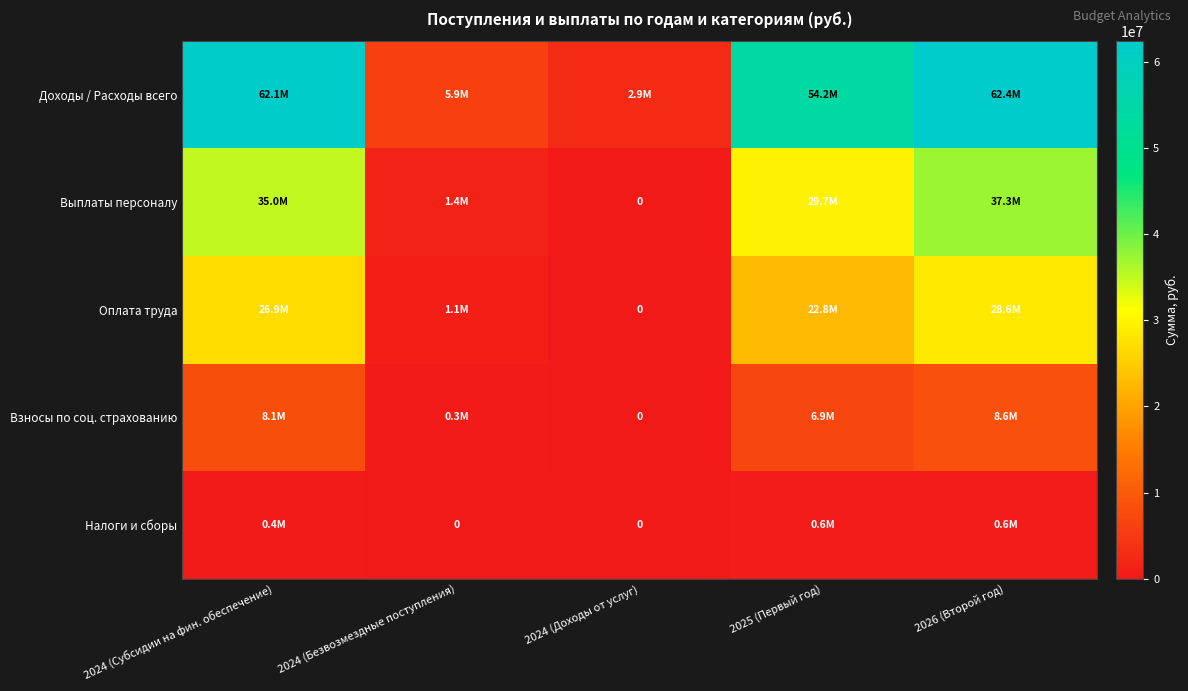

What is the maximum value for Взносы по соц. страхованию?

8640450.4